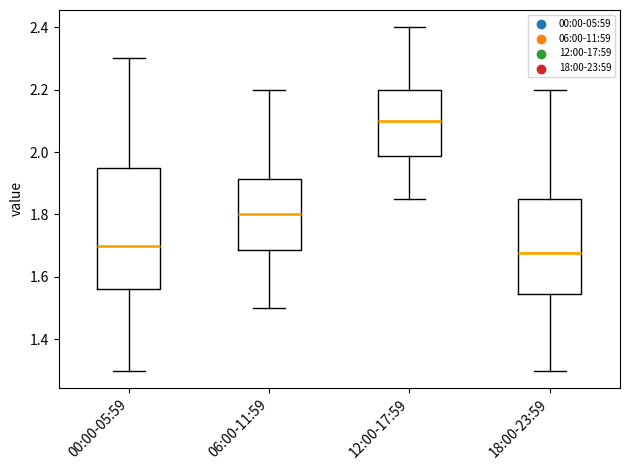

Comparing the boxes themselves (not the whiskers), which one is the tallest?

00:00-05:59